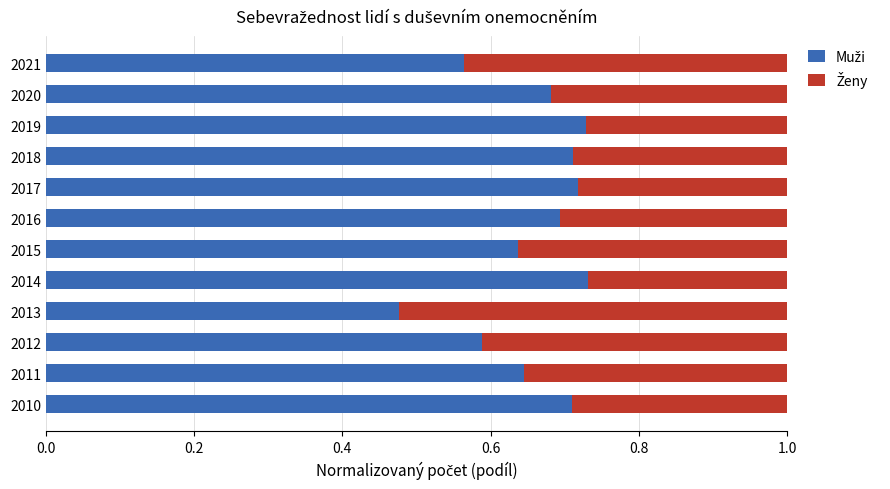

What is the total value across all series at 2016?

1.0